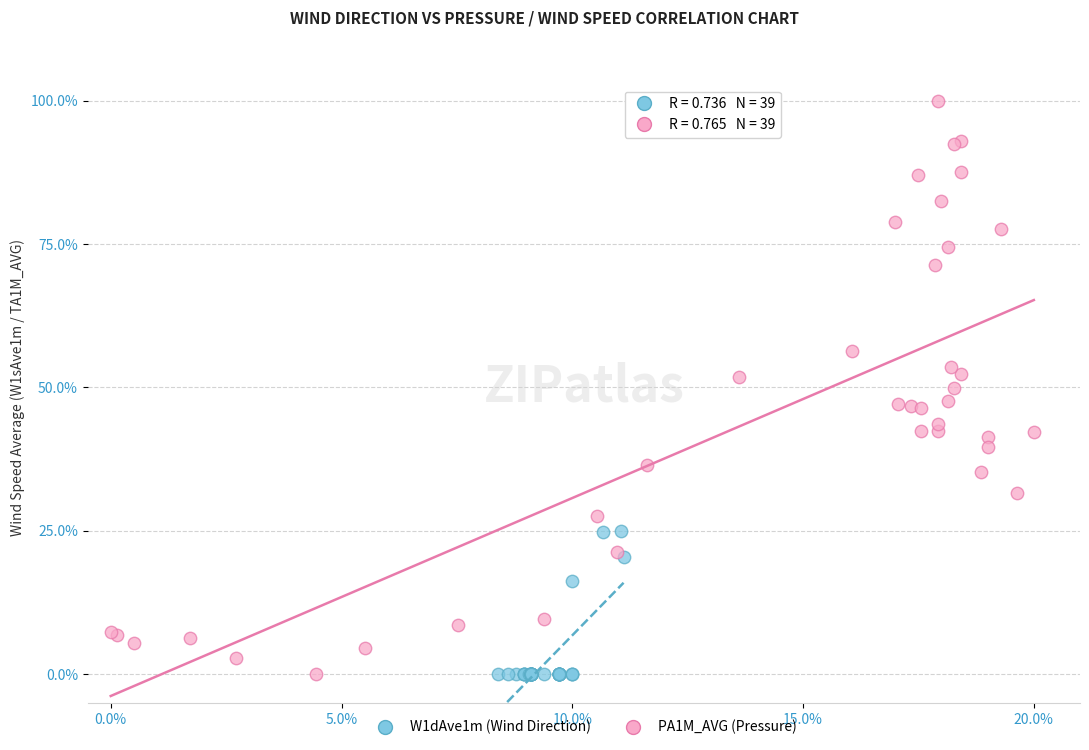

Which series contains the highest Y value?

PA1M_AVG (Pressure)